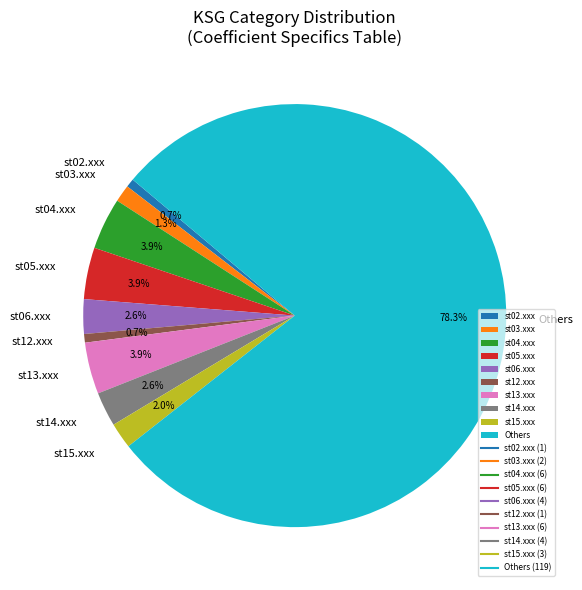

Between st12.xxx and st13.xxx, which is larger?

st13.xxx